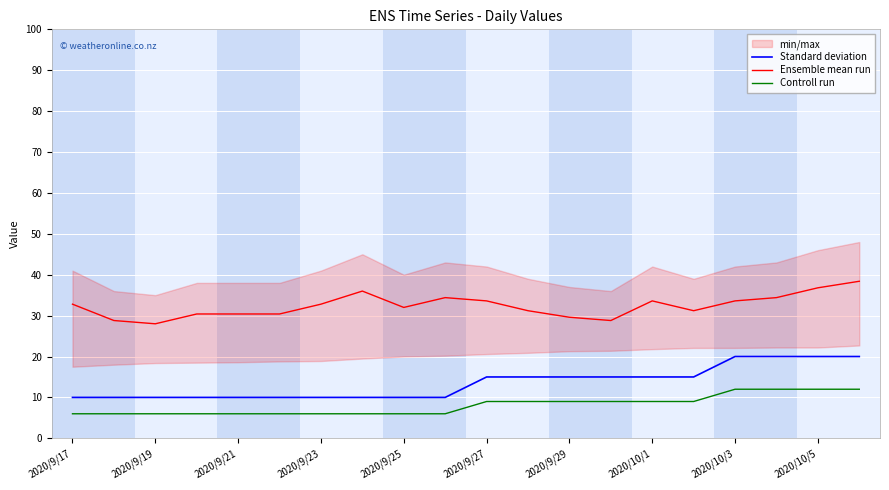

Is it true that Ensemble mean run equals 22.4 at 2020/9/25?

False